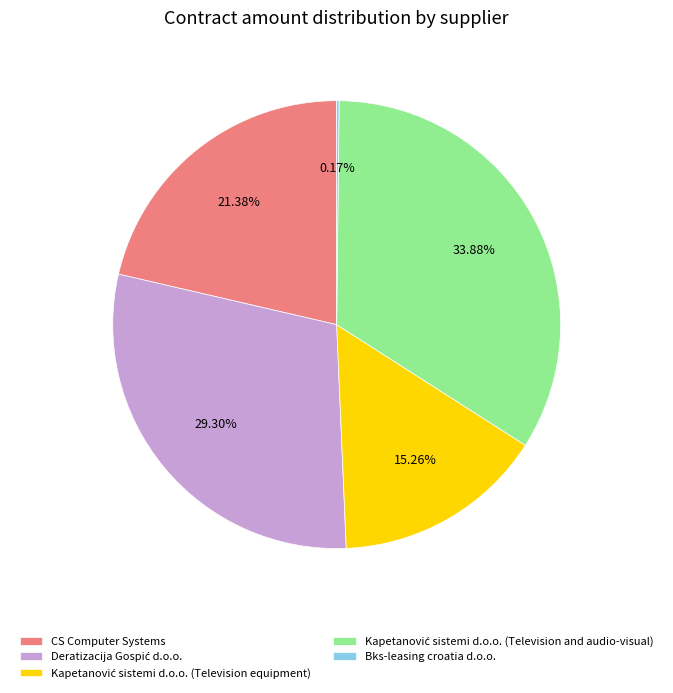

Is there any slice that represents more than half of the pie?

No